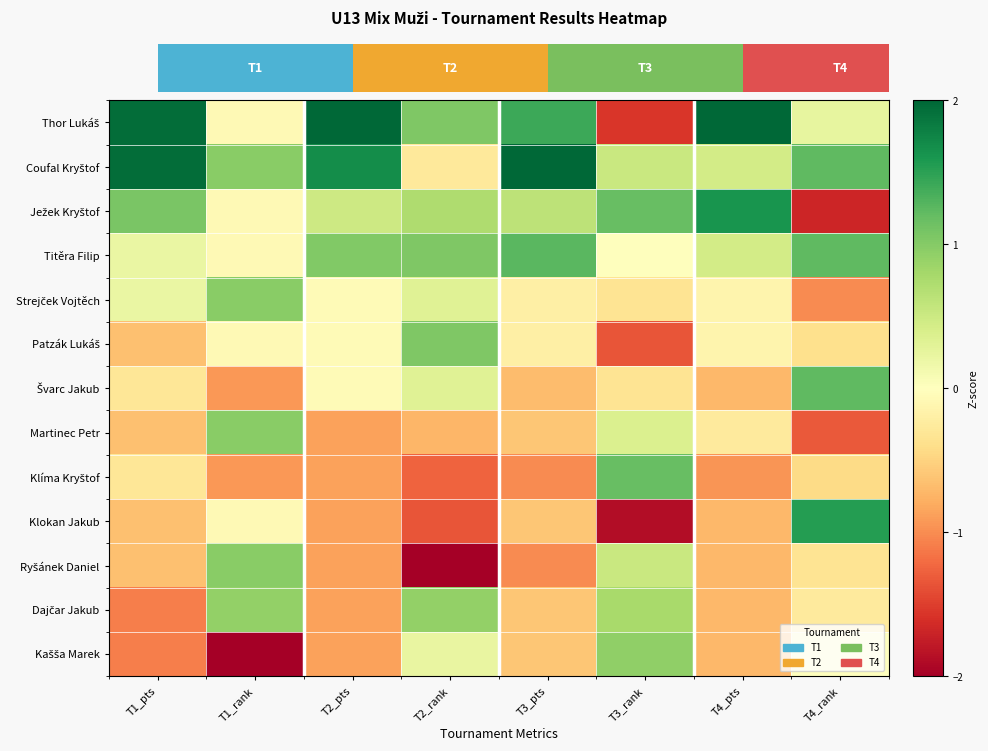

What is the difference between the Strejček Vojtěch values at T1_rank and T4_rank?

2.0